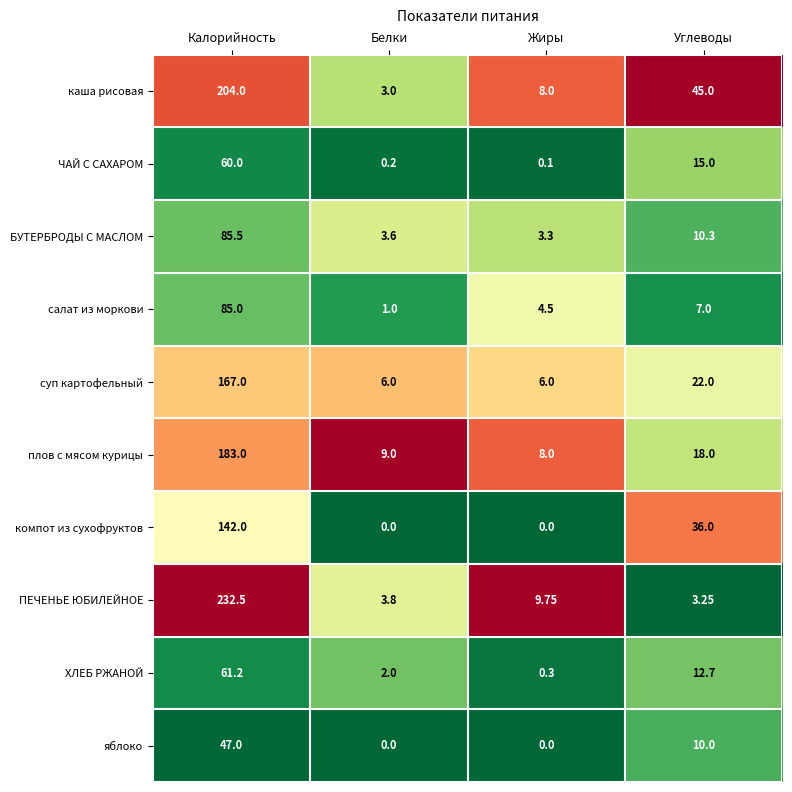

At Калорийность, list the series in order from smallest to largest.

яблоко, ЧАЙ С САХАРОМ, ХЛЕБ РЖАНОЙ, салат из моркови, БУТЕРБРОДЫ С МАСЛОМ, компот из сухофруктов, суп картофельный, плов с мясом курицы, каша рисовая, ПЕЧЕНЬЕ ЮБИЛЕЙНОЕ